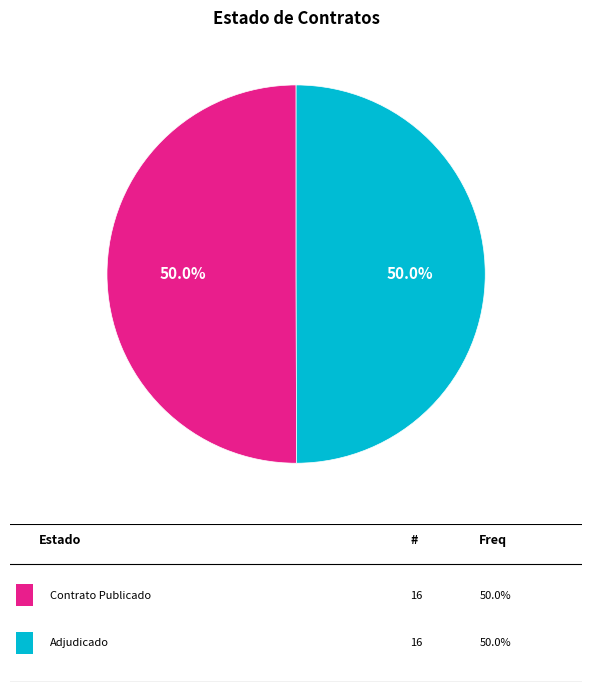

How many slices are in this pie chart?

2